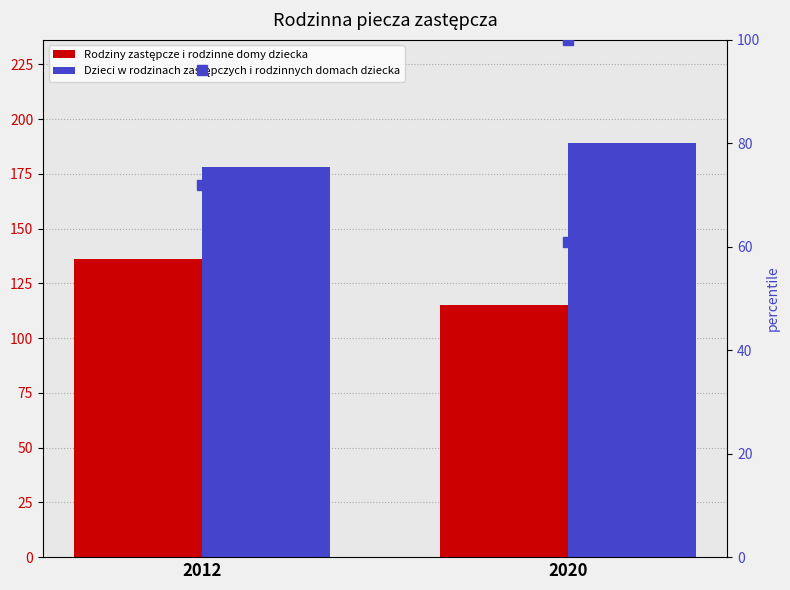

How many data points does each series have?

2